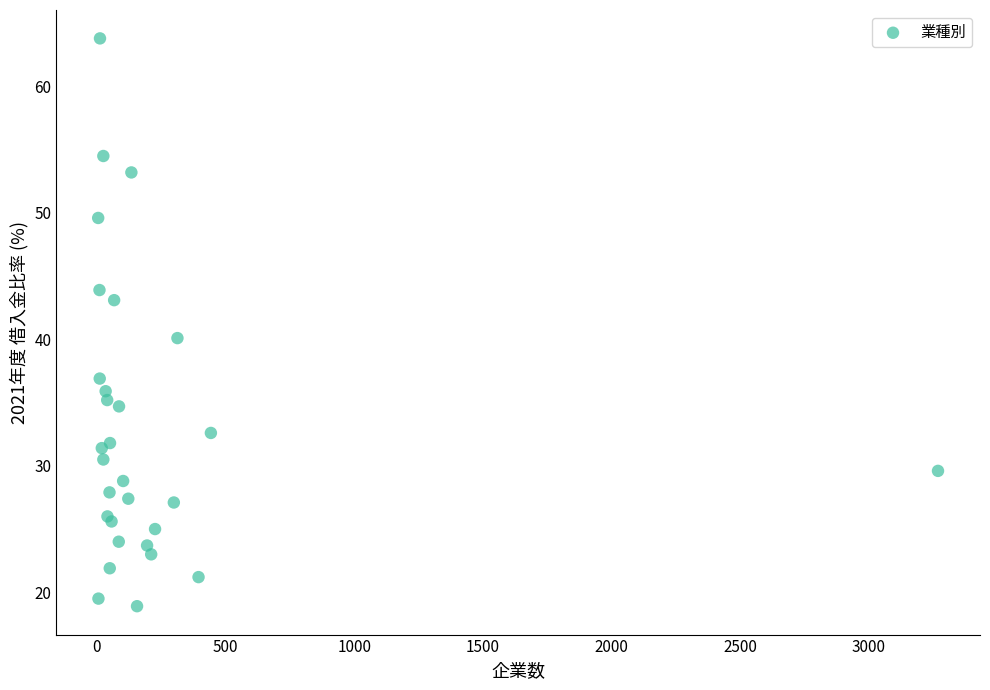

What Y value in the scatter plot is closest to 41?

40.1